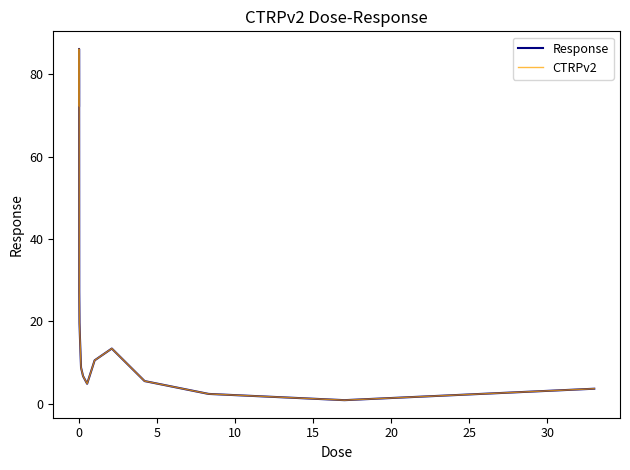

Does the chart have visible grid lines?

No